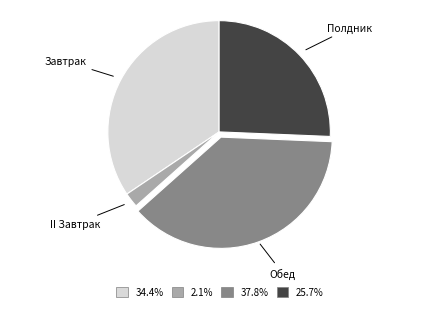

Is there any slice that represents more than half of the pie?

No